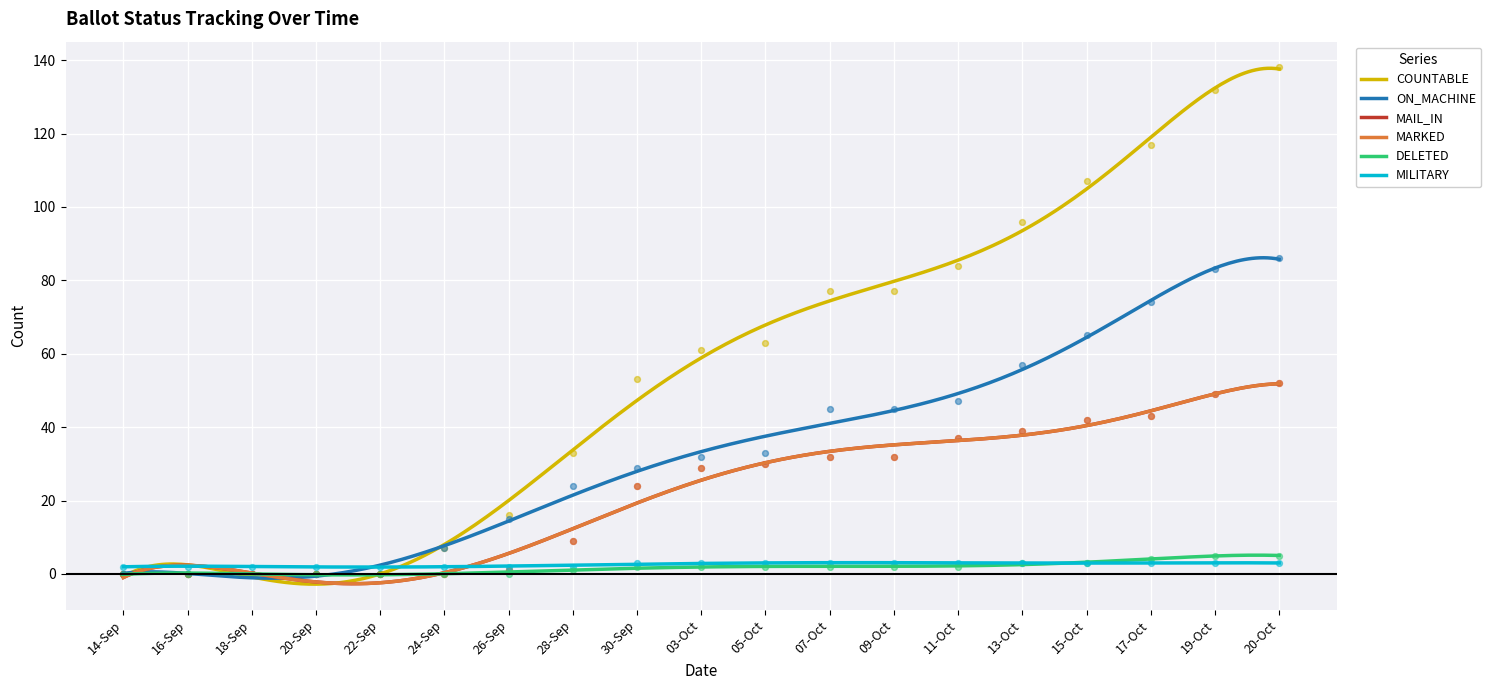

Which series reaches the minimum Y coordinate?

COUNTABLE